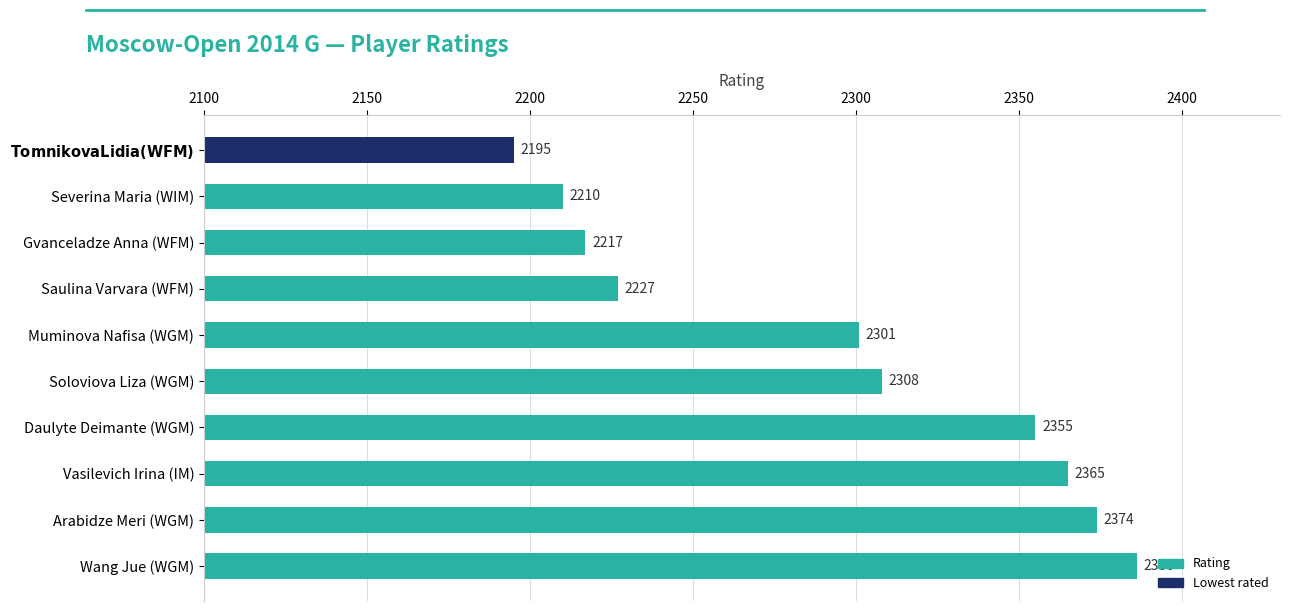

The value at Severina Maria (WIM) is 2210. True or false?

True